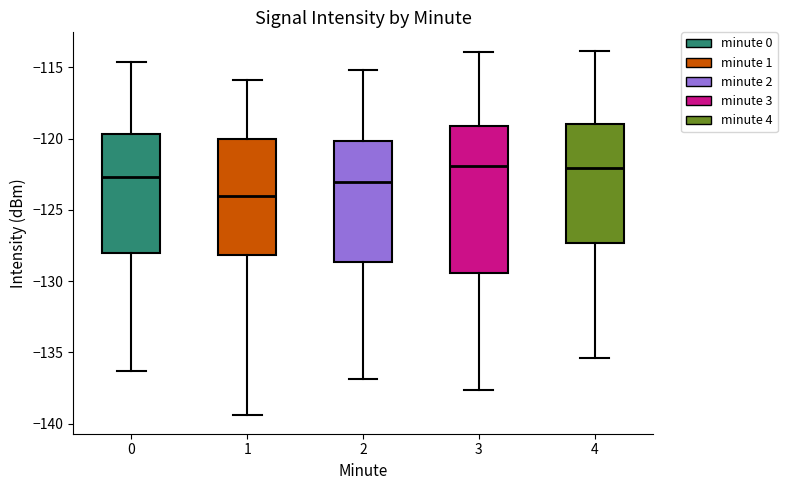

Where does the median line of the box at x = 1 sit on the y-axis? The values are not printed on the chart, so give them approximately, as read against the axis.

-124.0